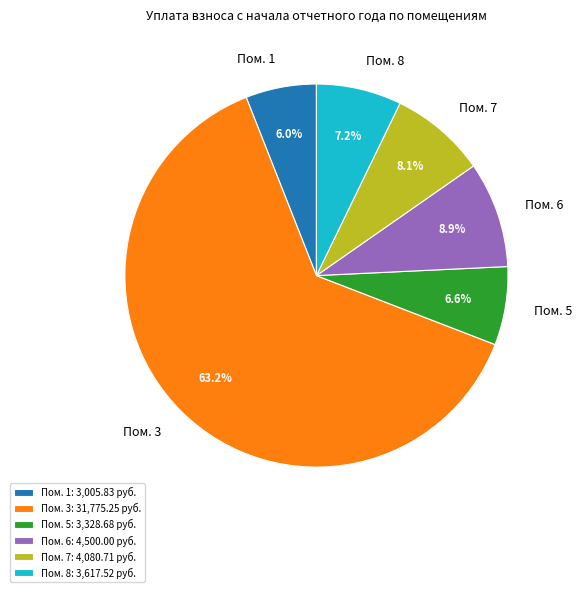

How much of the chart is everything except Пом. 3?

36.8%